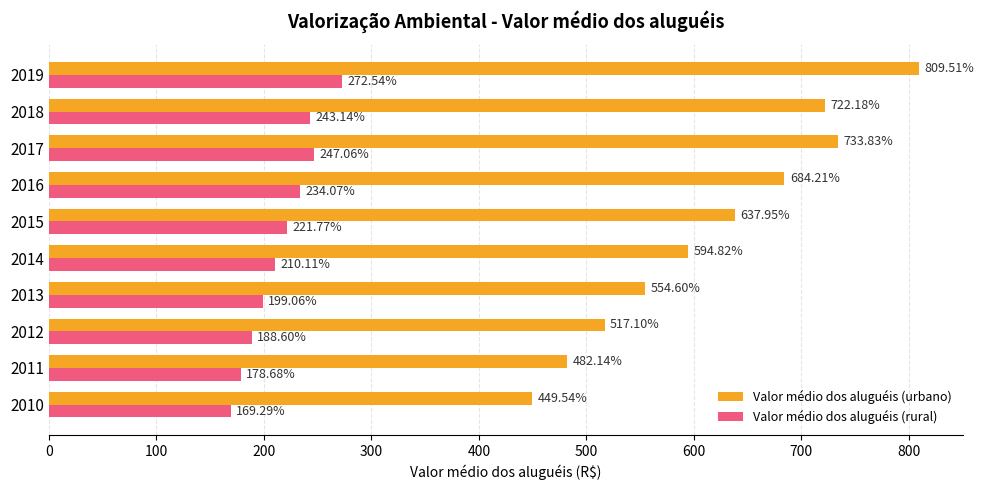

What is the difference between the Valor médio dos aluguéis (rural) values at 2016 and 2019?

38.5